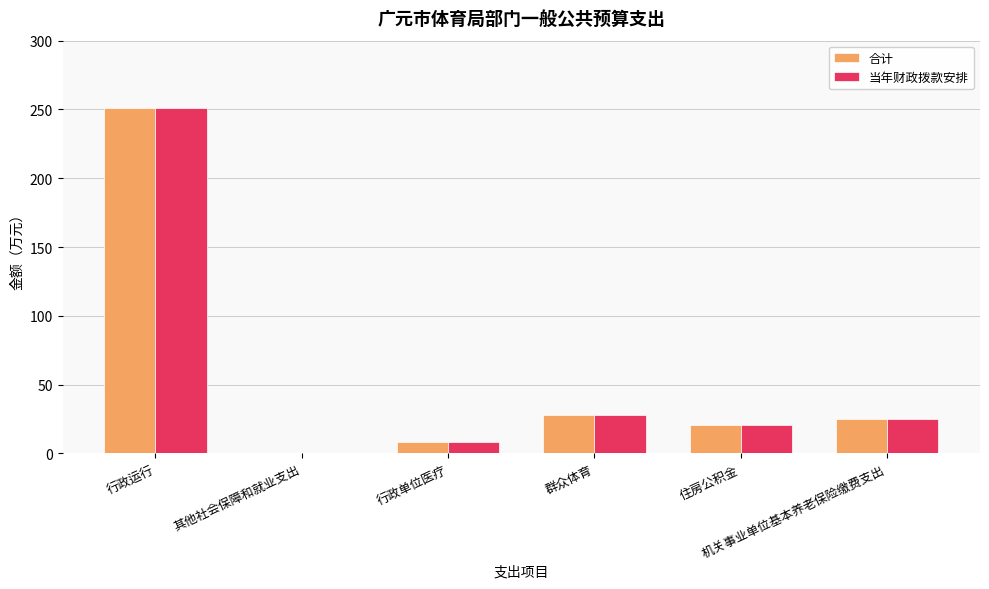

Which category has the highest value in the 合计 series?

行政运行